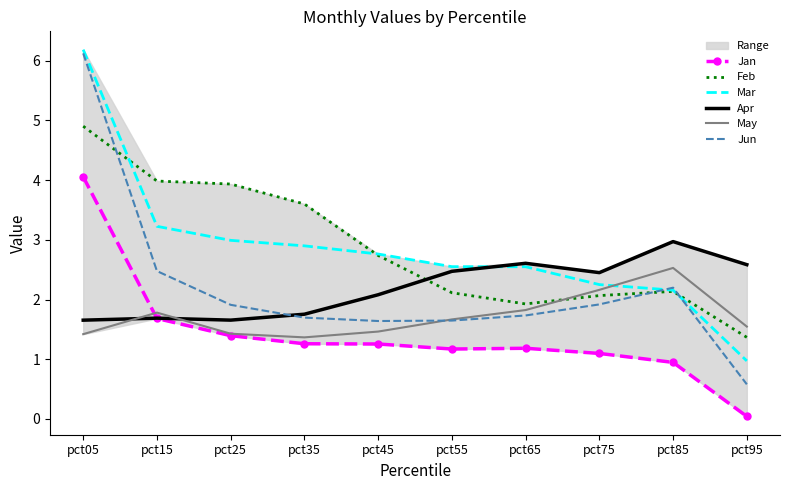

True or false: Jun and Feb intersect in this chart.

True